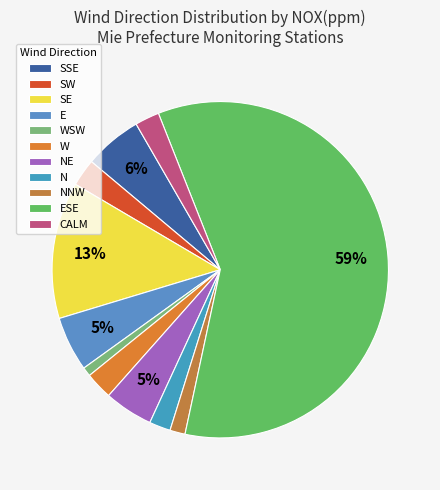

Which category has the smallest portion of the pie?

WSW